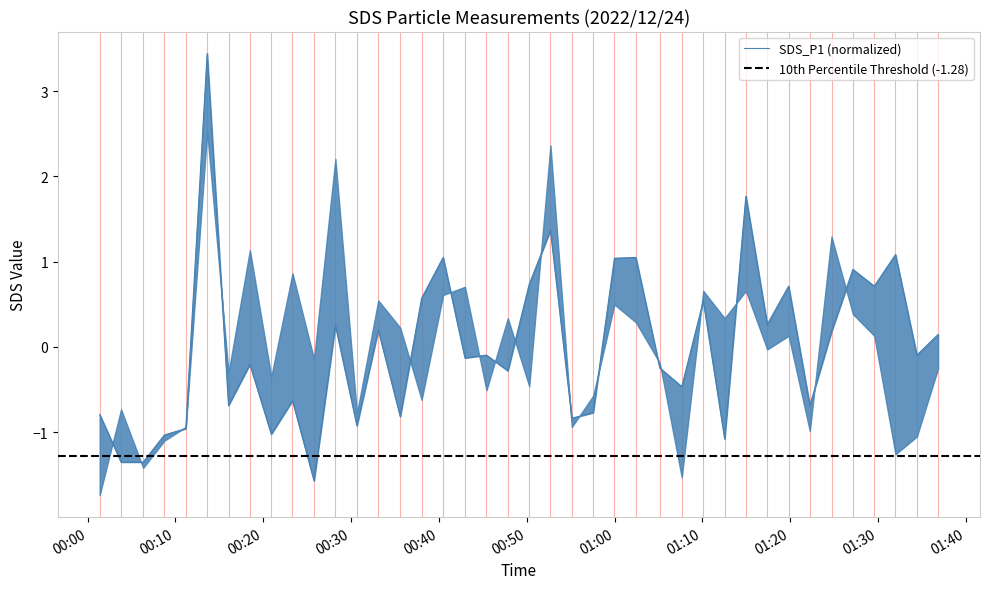

Reading left to right, transcribe all the data shown in this chart.

-0.8	-1.3	-1.3	-1.0	-1.0	3.4	-0.7	-0.2	-1.0	-0.6	-1.6	0.3	-0.9	0.2	-0.8	0.6	1.0	-0.1	-0.1	-0.3	0.7	1.4	-0.8	-0.8	1.0	1.0	-0.2	-0.5	0.5	-1.1	1.8	0.3	0.7	-0.7	0.2	0.9	0.7	1.1	-0.1	0.1